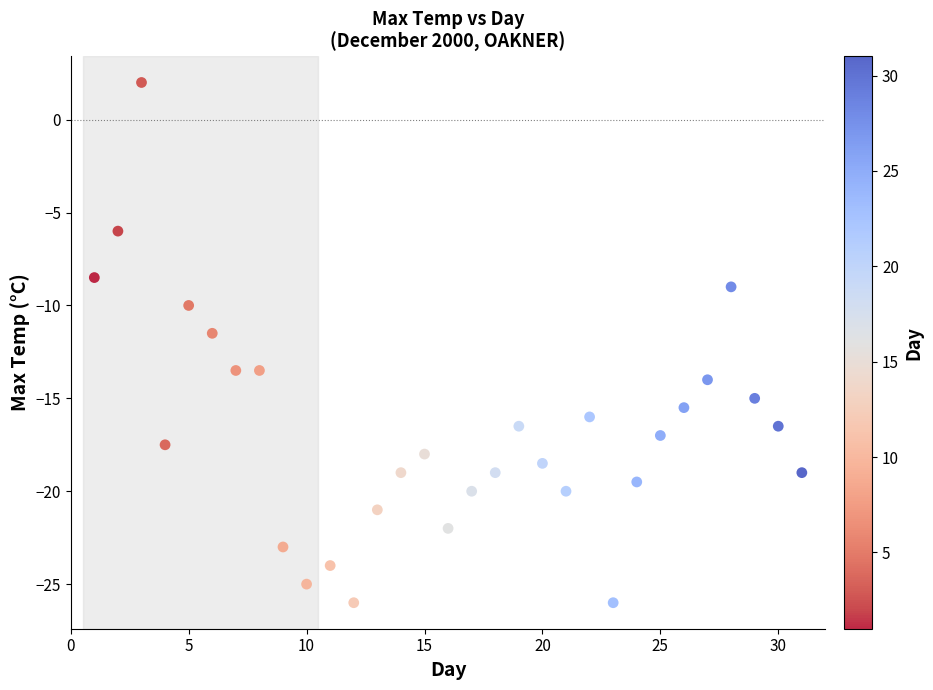

What Y value in the scatter plot is closest to -12?

-11.5